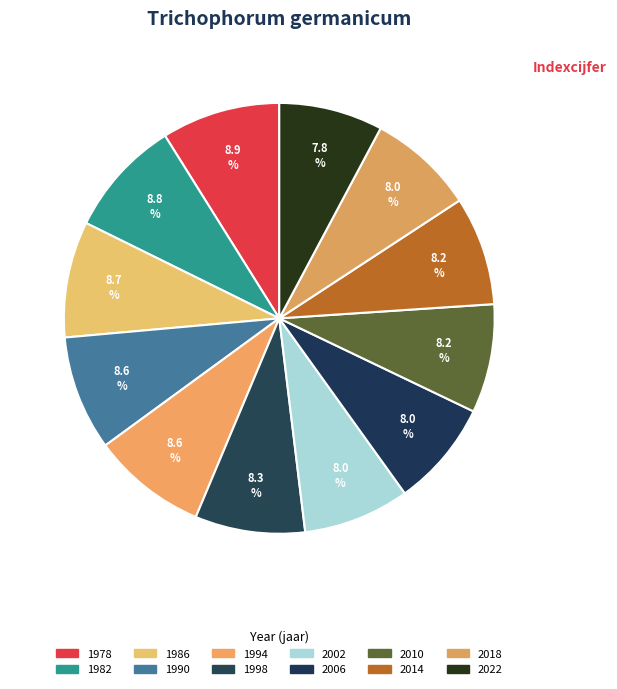

How many segments does this pie chart have?

12